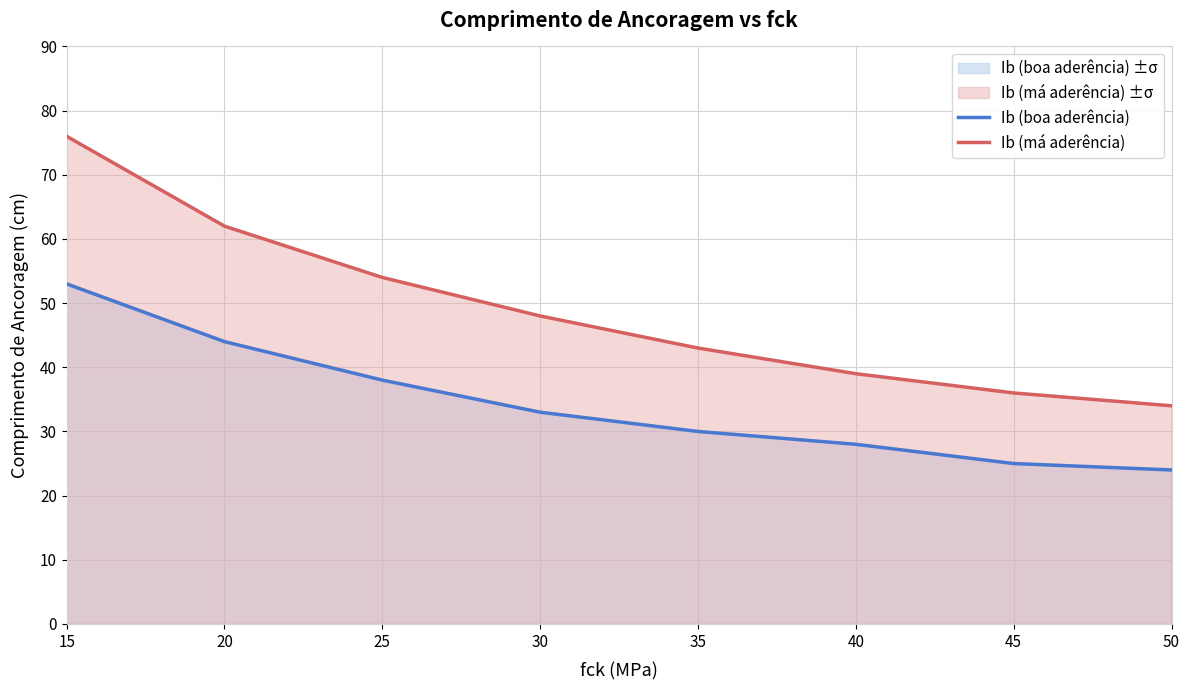

Rank the series at 35 from highest to lowest value.

Ib (má aderência), Ib (boa aderência)